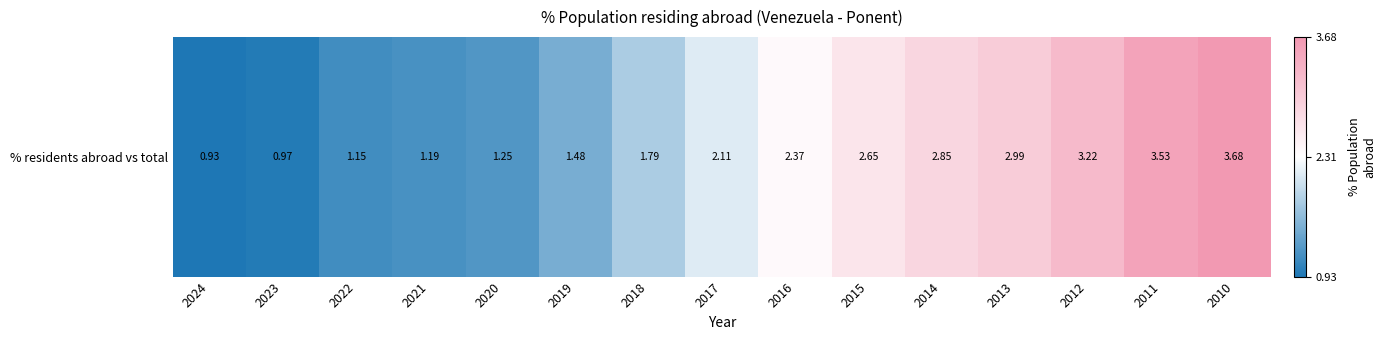

At which category does the chart reach its peak across all series?

2010